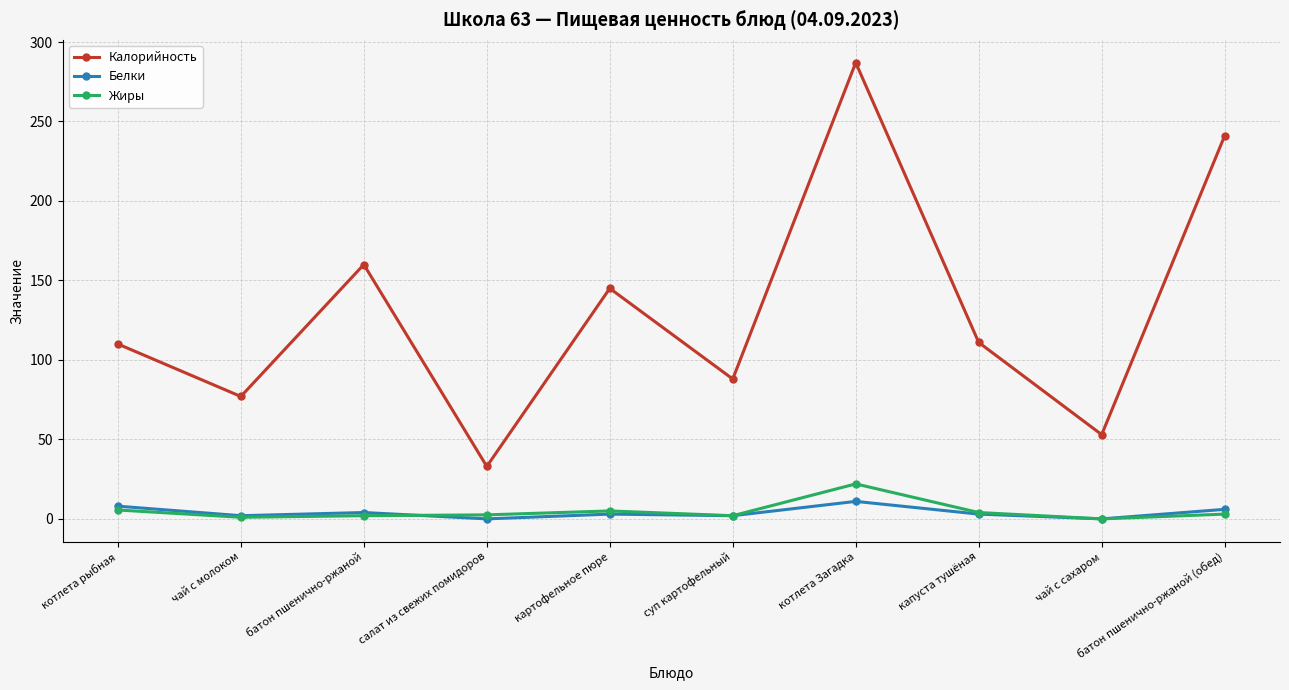

Is it true that Калорийность equals 241.0 at батон пшенично-ржаной (обед)?

True